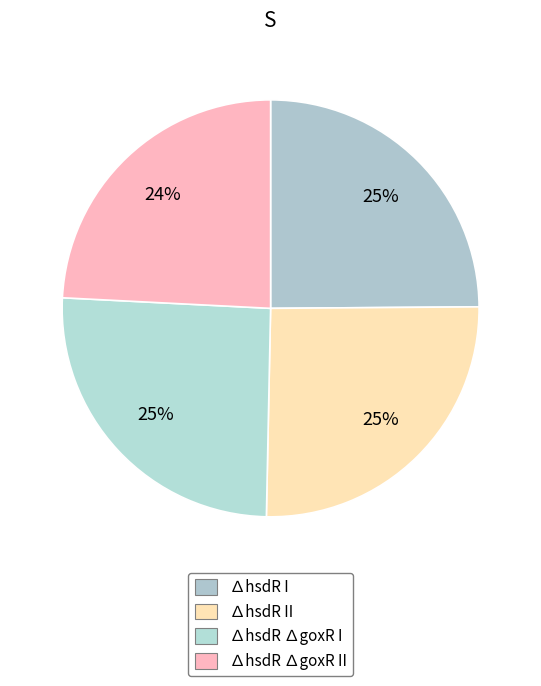

How many slices are in this pie chart?

4